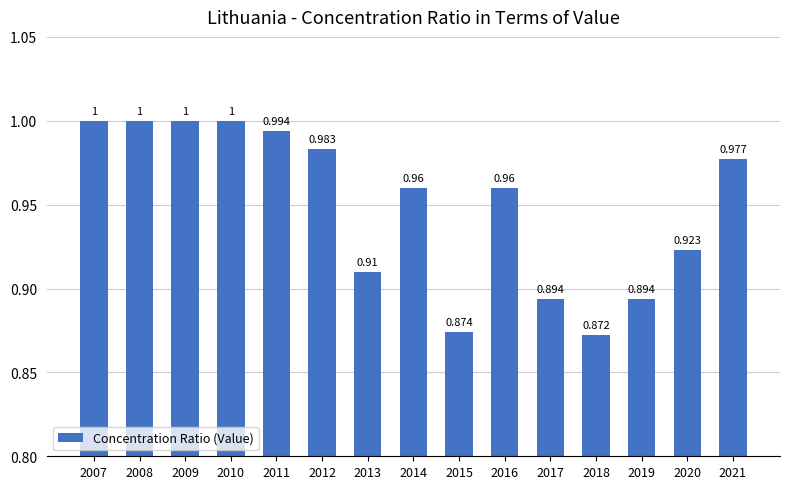

What is the difference between the maximum and minimum values?

0.1